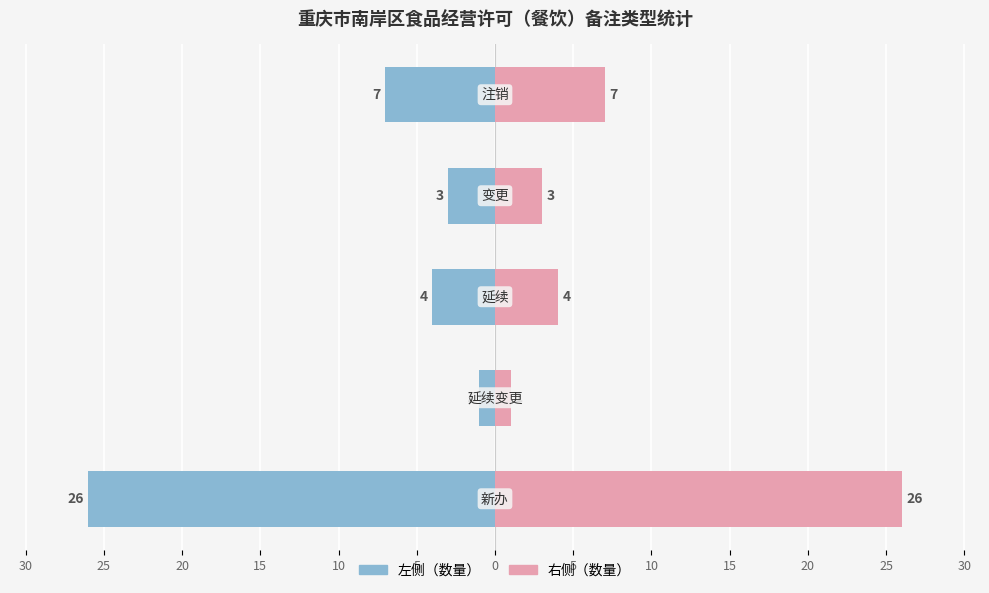

Rank the series by their maximum value, from highest to lowest.

右侧（数量）, 左侧（数量）